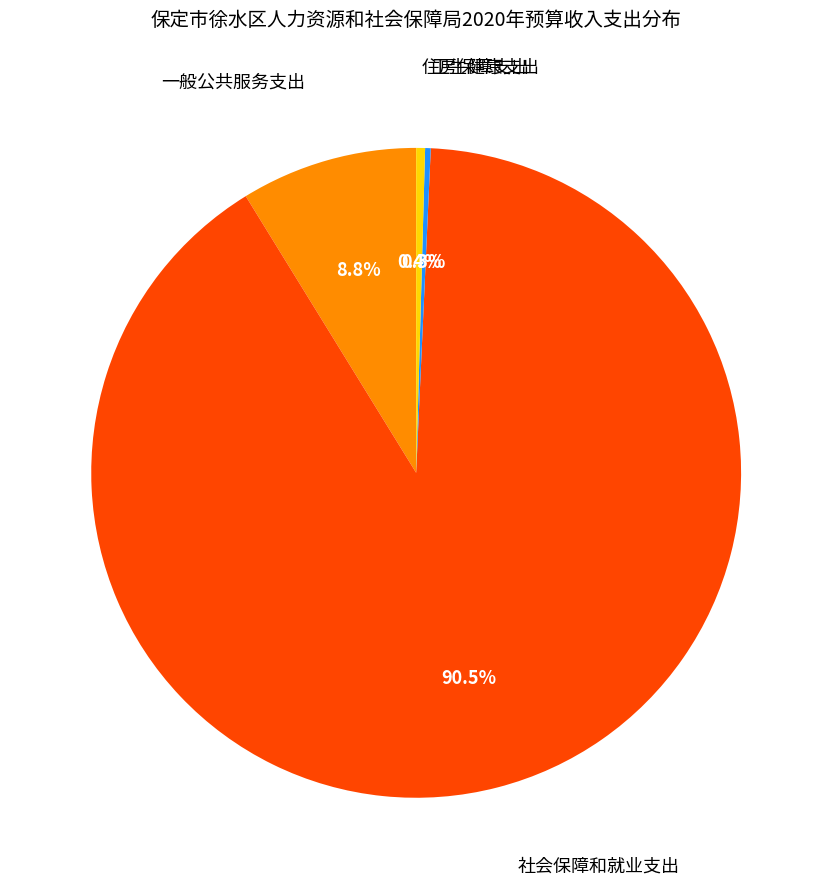

Is there a majority slice in this chart?

Yes